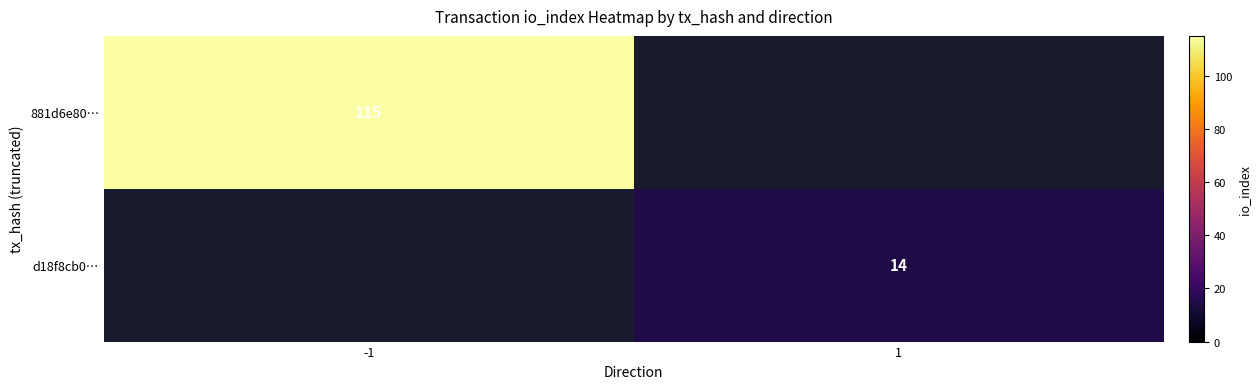

Is the value of 881d6e80… at -1 greater than the value of d18f8cb0… at 1?

Yes